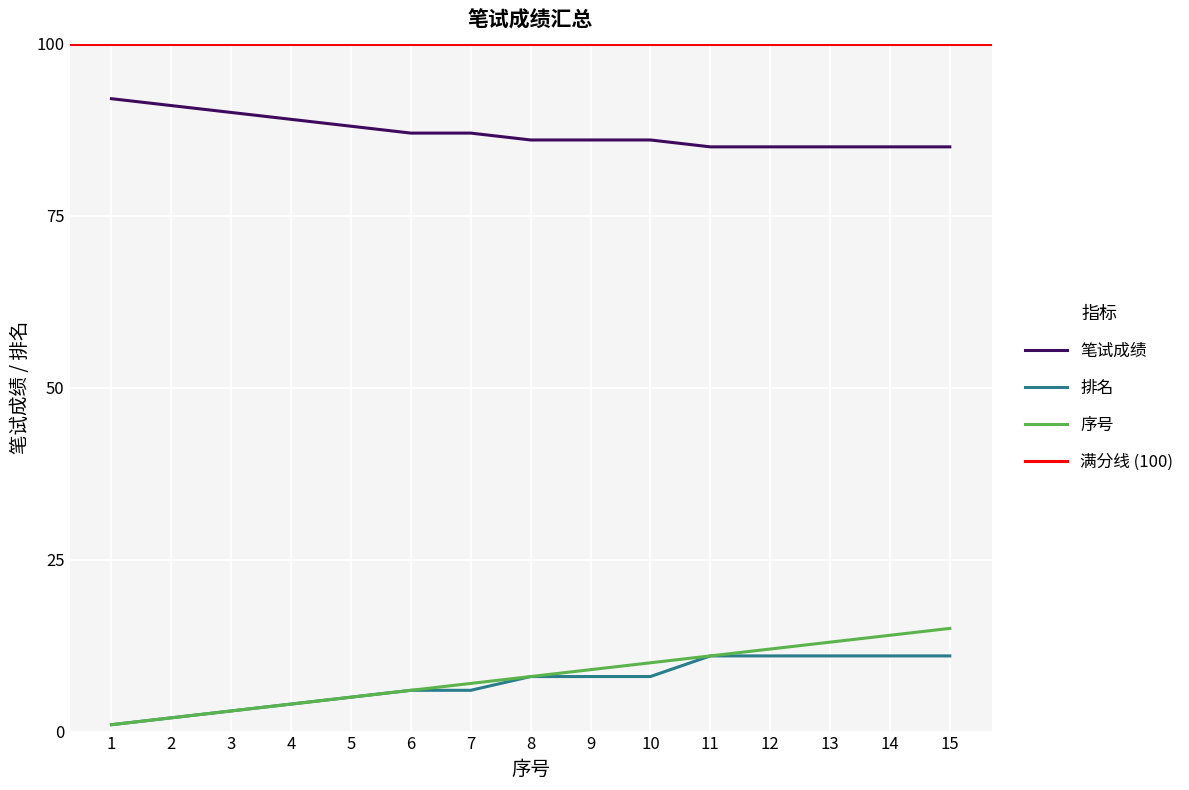

Which has a higher value, 4 or 10?

4